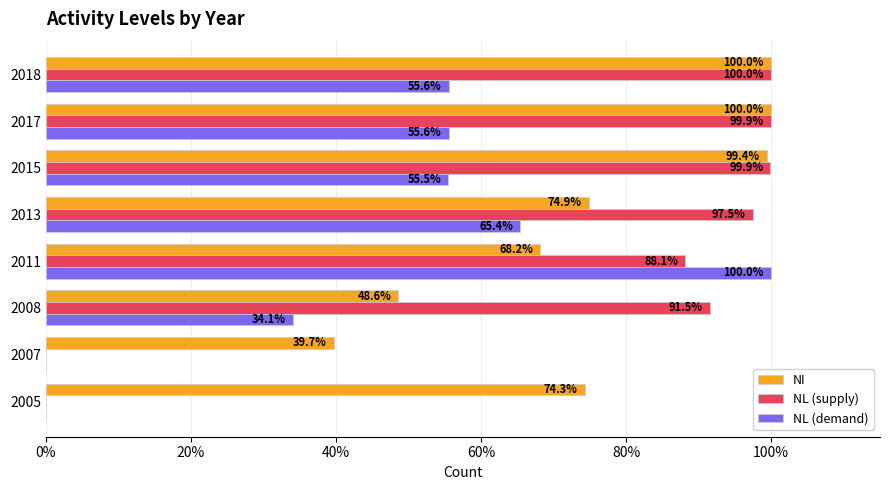

What is the average value of the NL (demand) series?

45.8